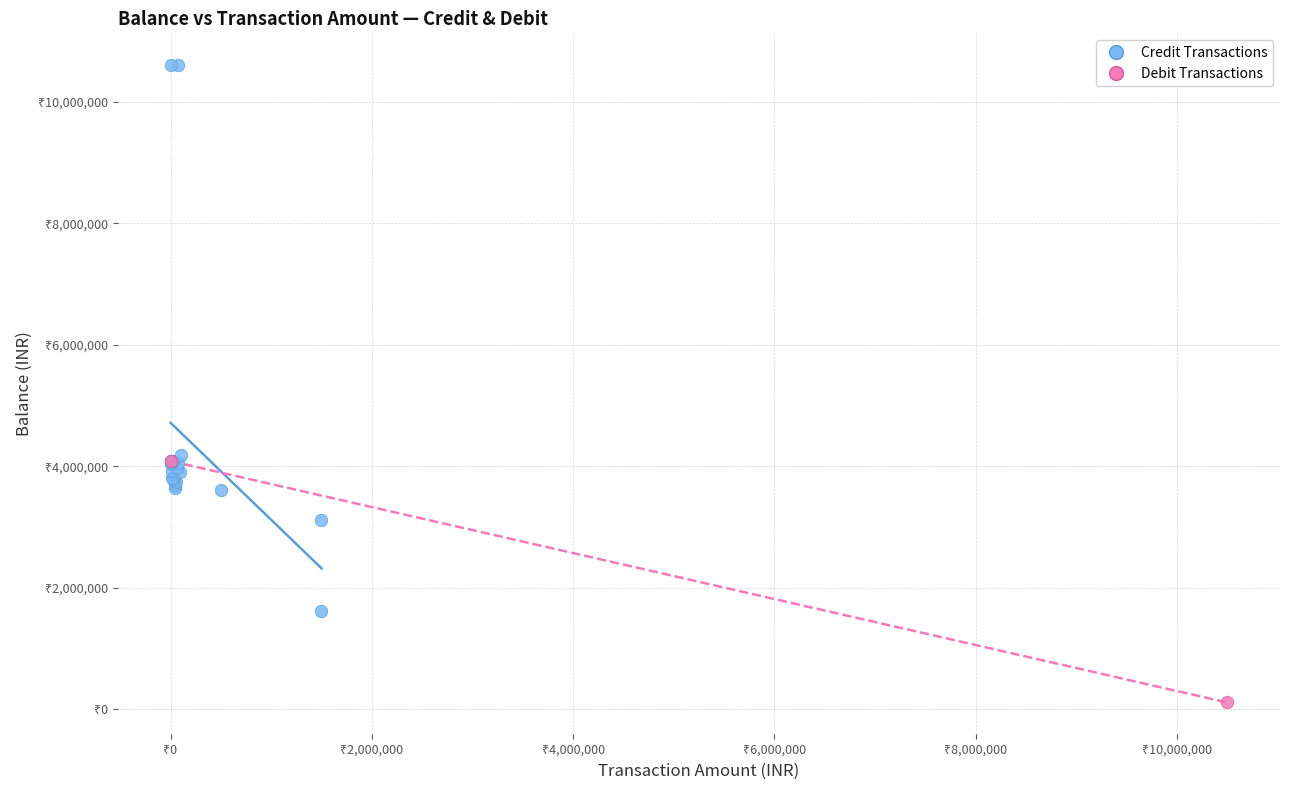

What are all the series names shown in the legend?

Credit Transactions, Debit Transactions